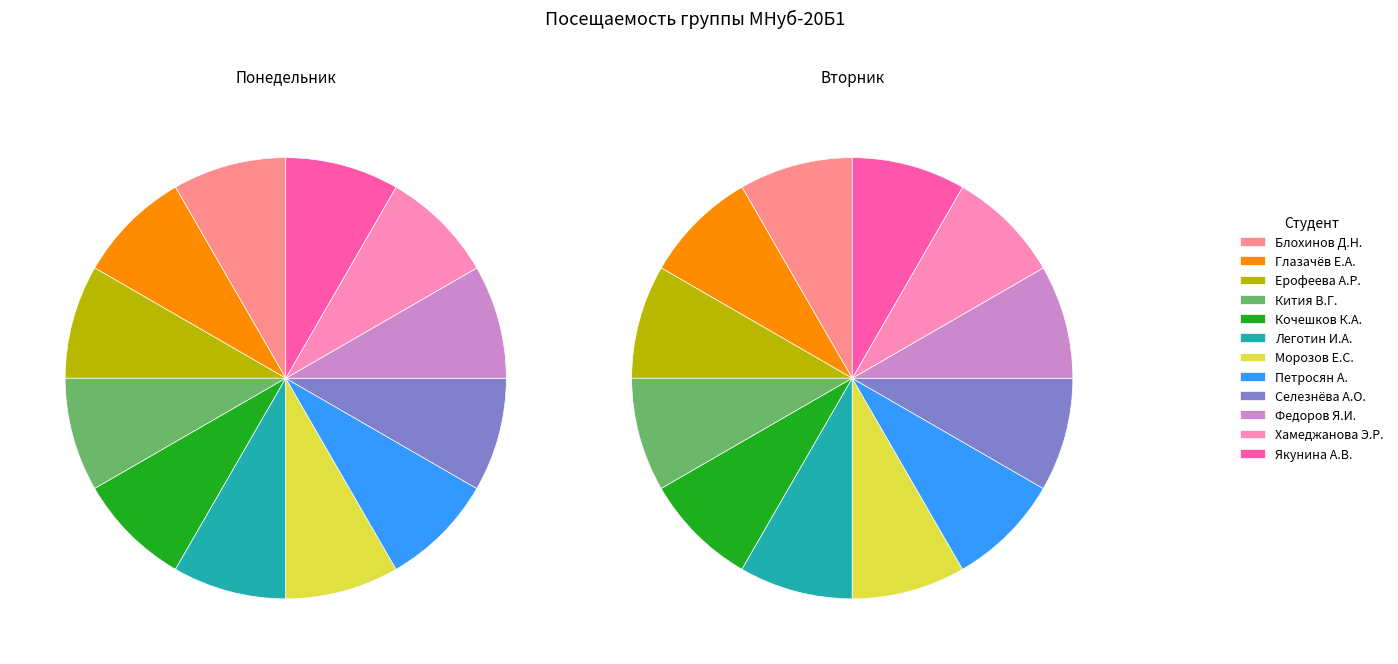

What is the difference between the highest and lowest values at Ерофеева А.Р.?

1